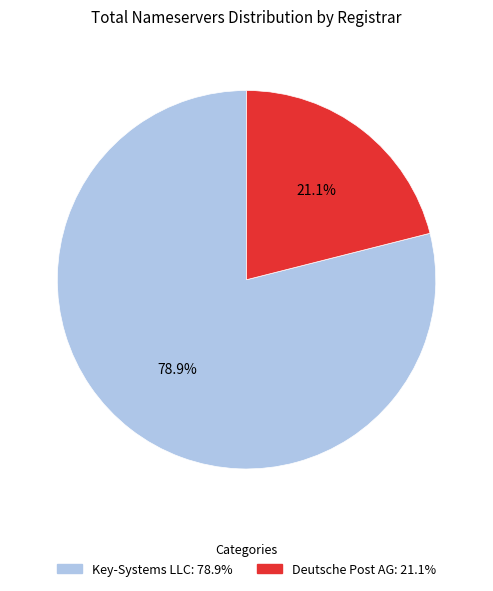

Rank the categories by value from lowest to highest.

Deutsche Post AG, Key-Systems LLC